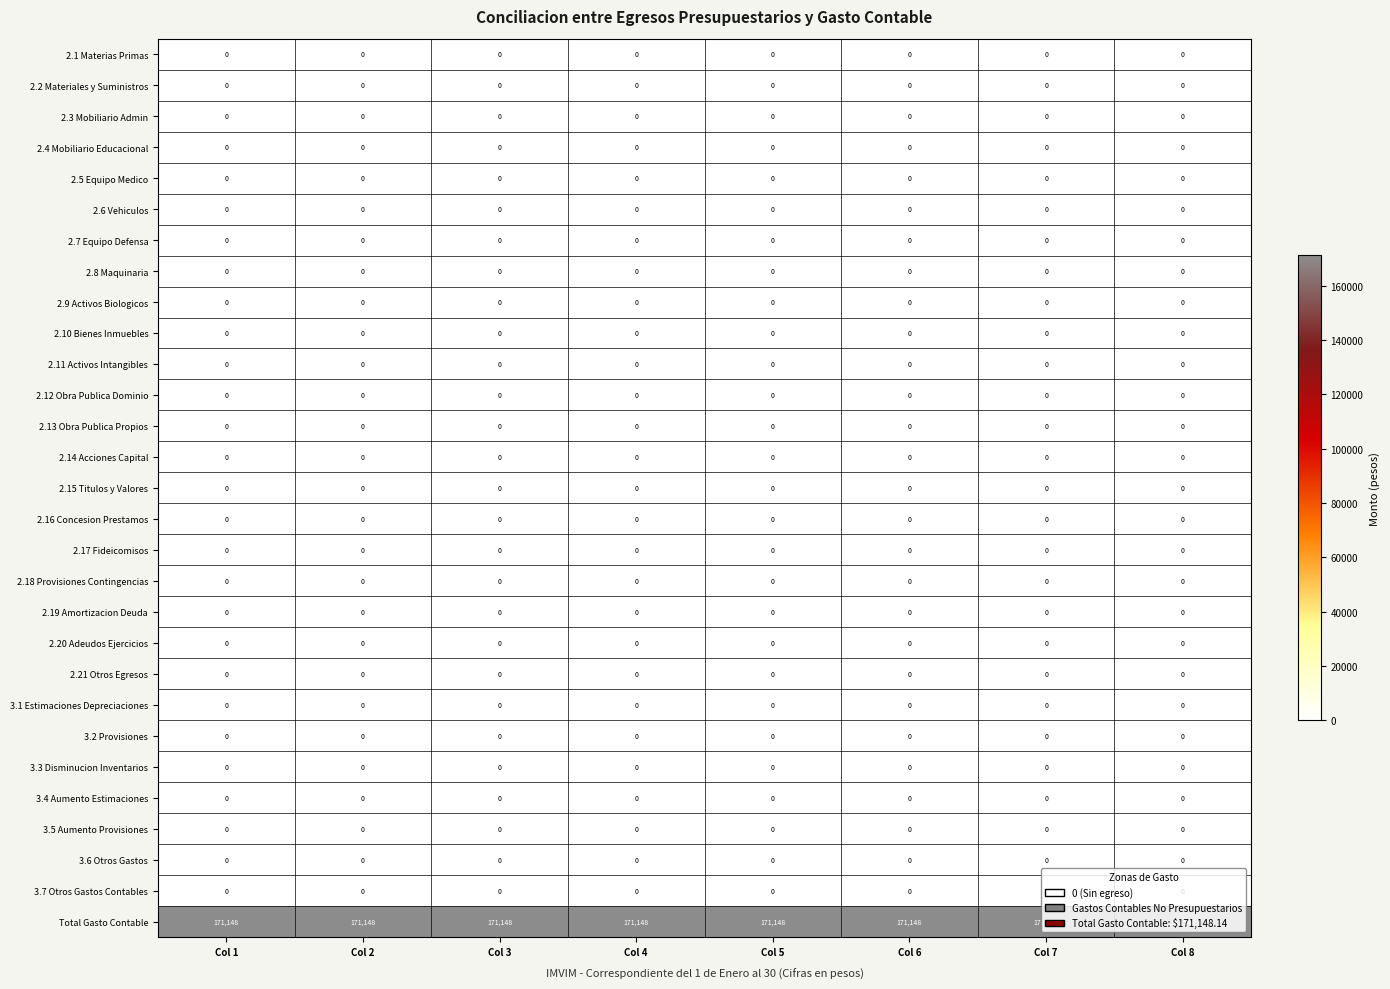

How many series are shown in this chart?

29